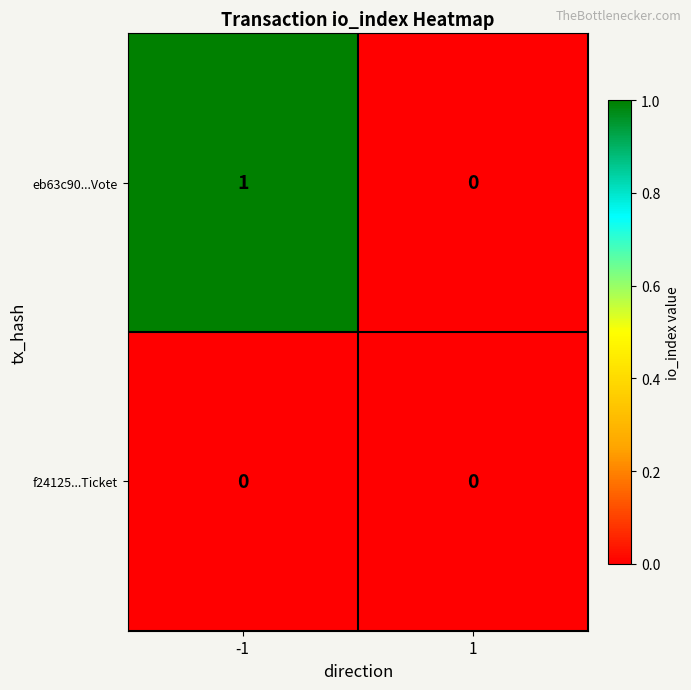

Which series has the largest total across all categories?

eb63c90...Vote